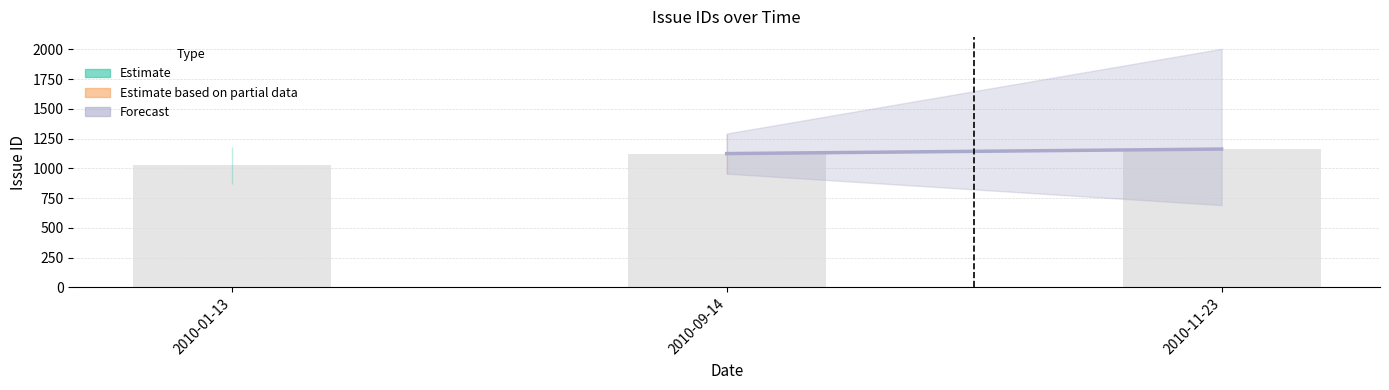

The value at 2010-09-14 is 1722. True or false?

False